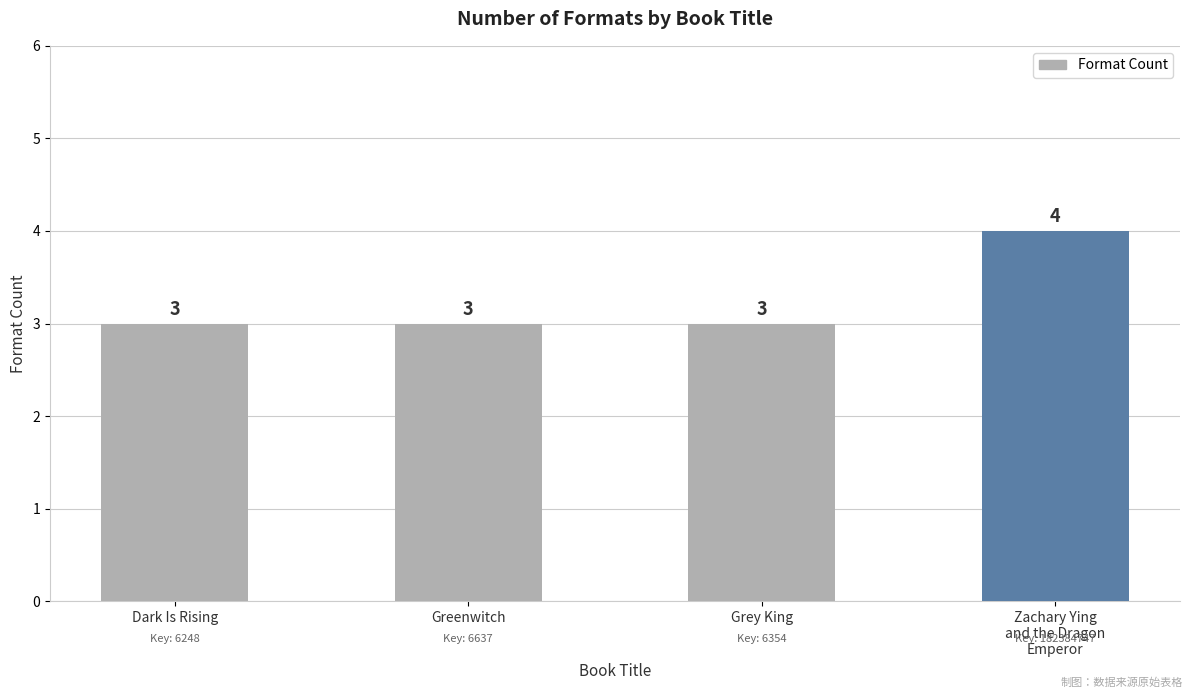

The chart shows a value of 2 at Greenwitch. True or false?

False